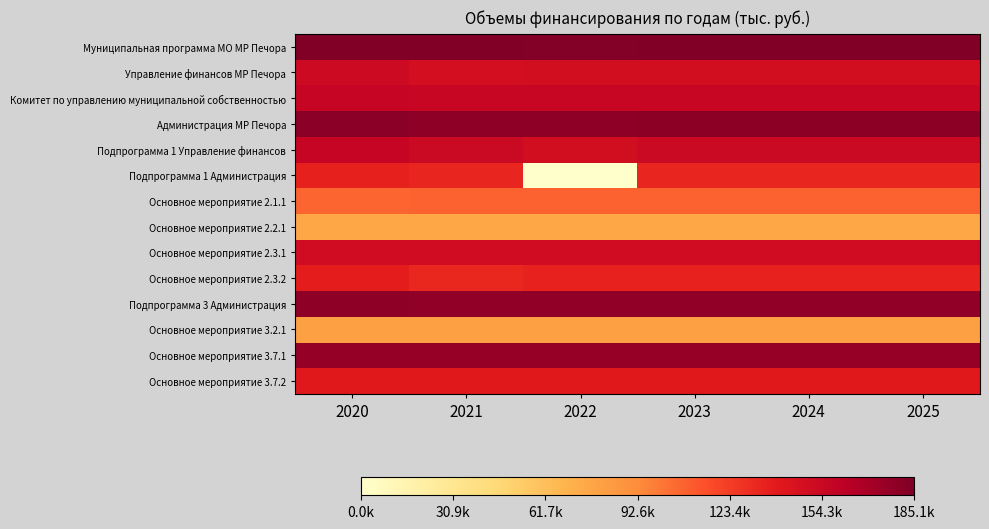

What is the total value across all series at 2024?

131.2